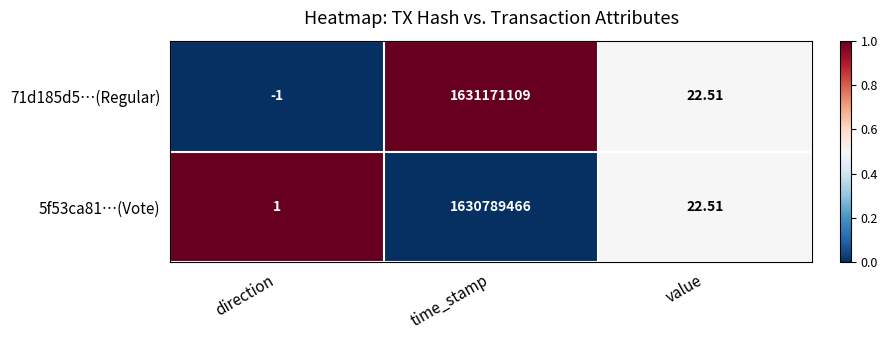

Where does the 5f53ca81…(Vote) series first go above 22?

time_stamp